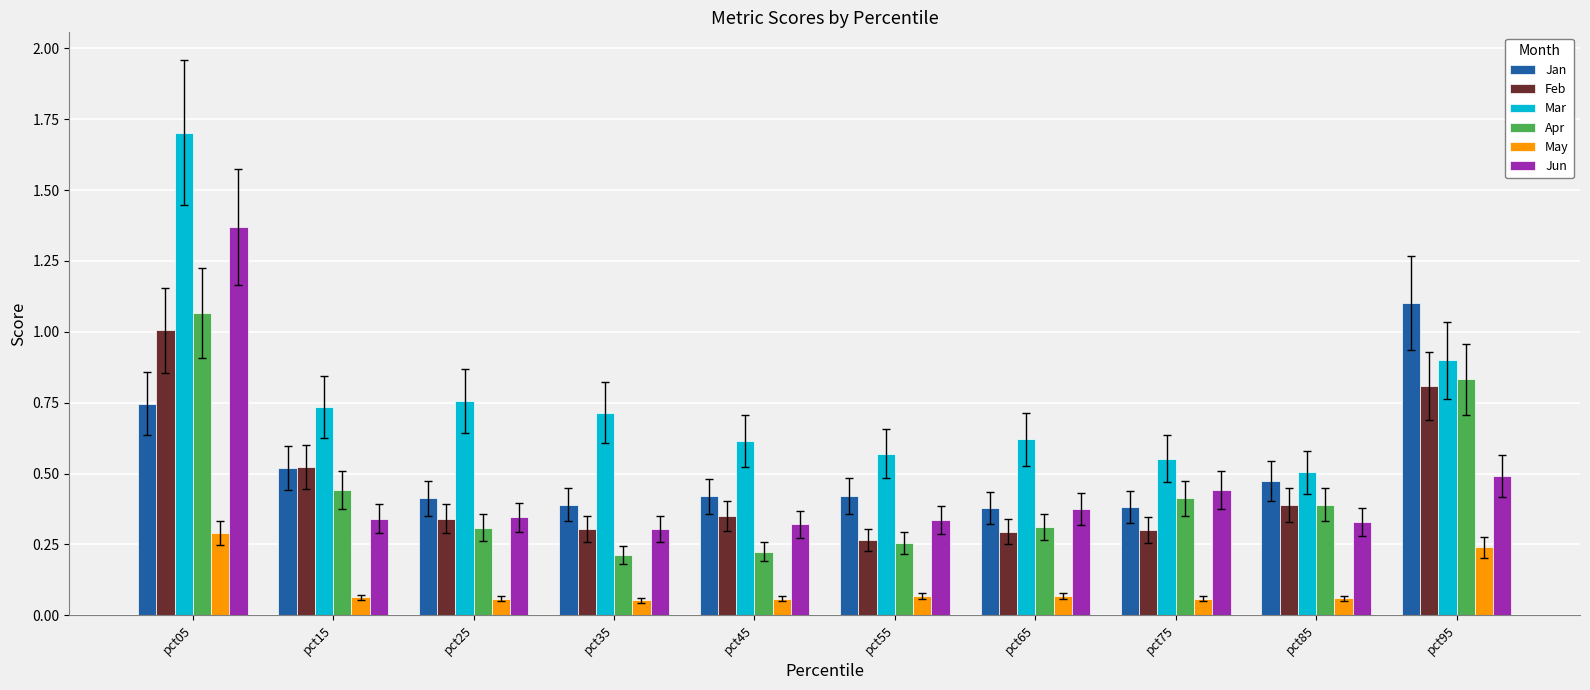

Does the chart contain any negative values?

No